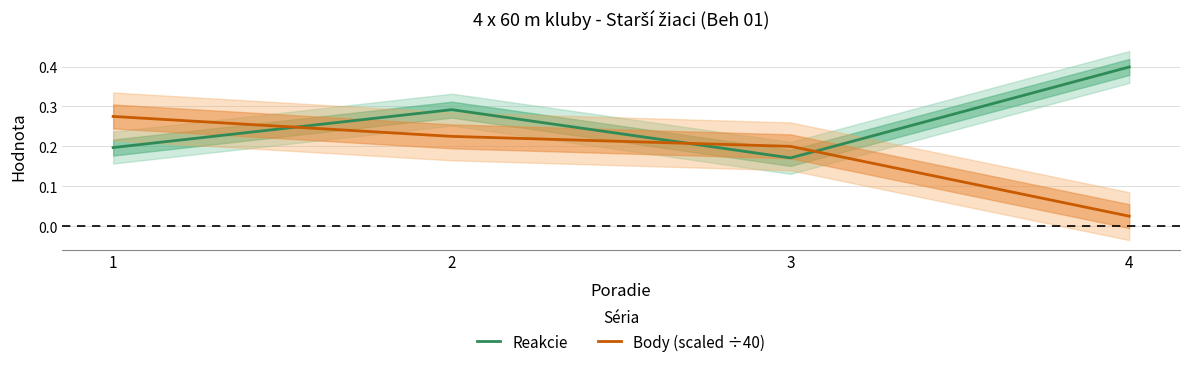

Is it true that Body (scaled ÷40) equals 0.0 at 4?

True